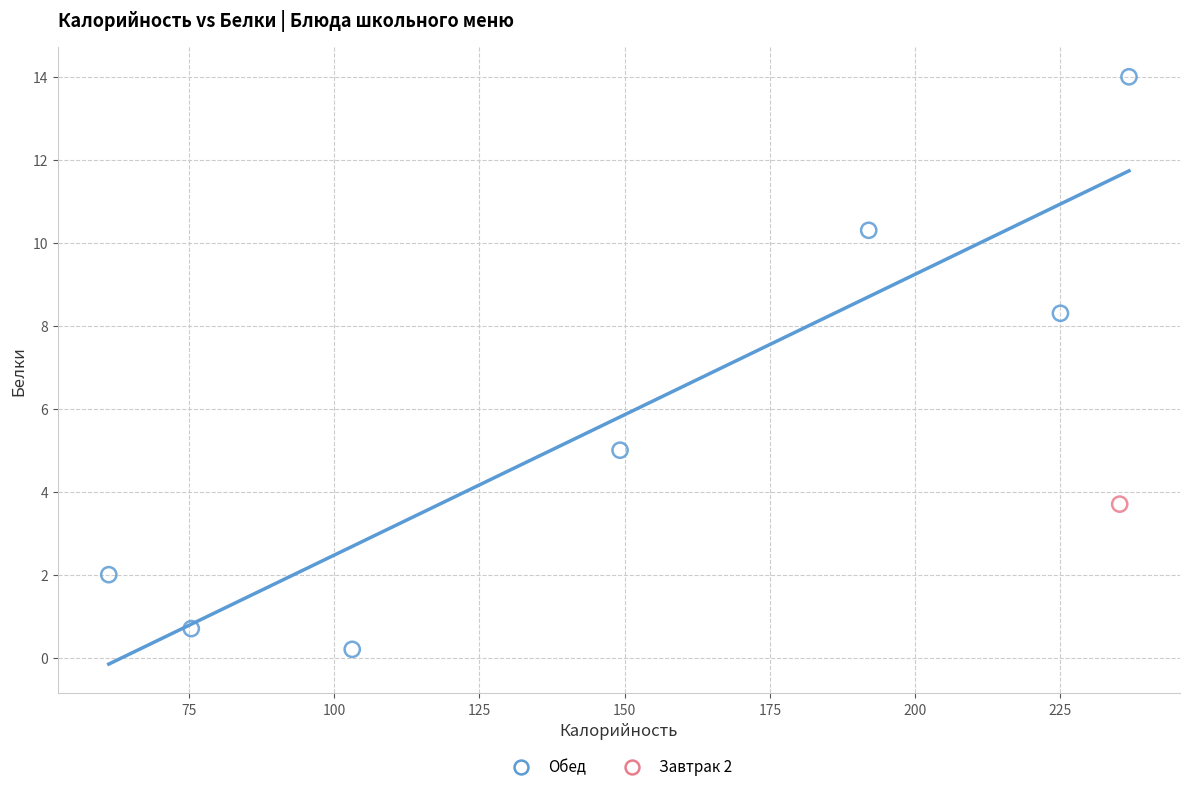

What are all the series names shown in the legend?

Обед, Завтрак 2